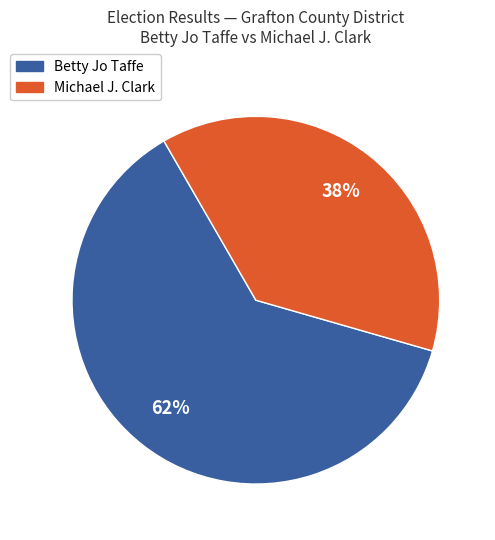

What is the ratio of the value at Betty Jo Taffe to the value at Michael J. Clark?

1.6